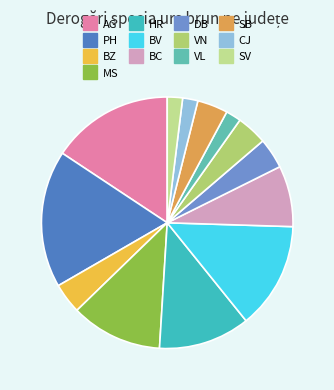

Rank the categories by value from lowest to highest.

VL, CJ, SV, BZ, DB, VN, SB, BC, MS, HR, BV, AG, PH